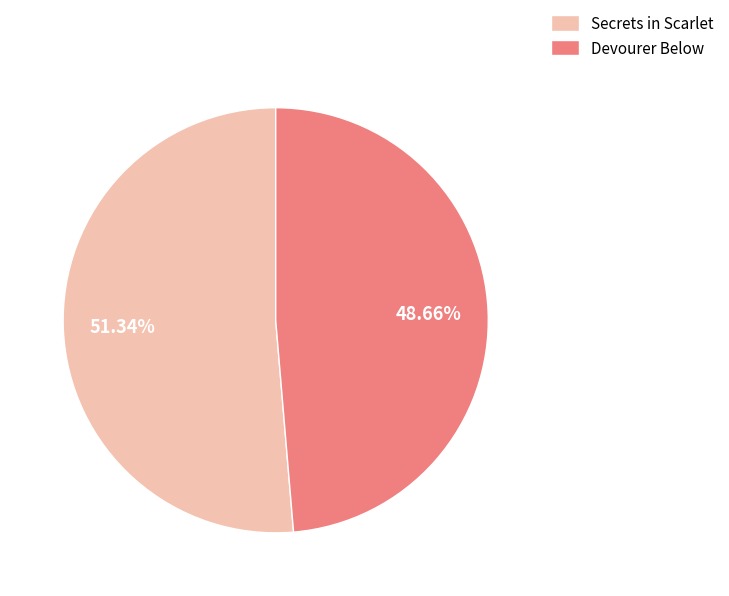

To the nearest percent, what portion does Secrets in Scarlet represent?

51%